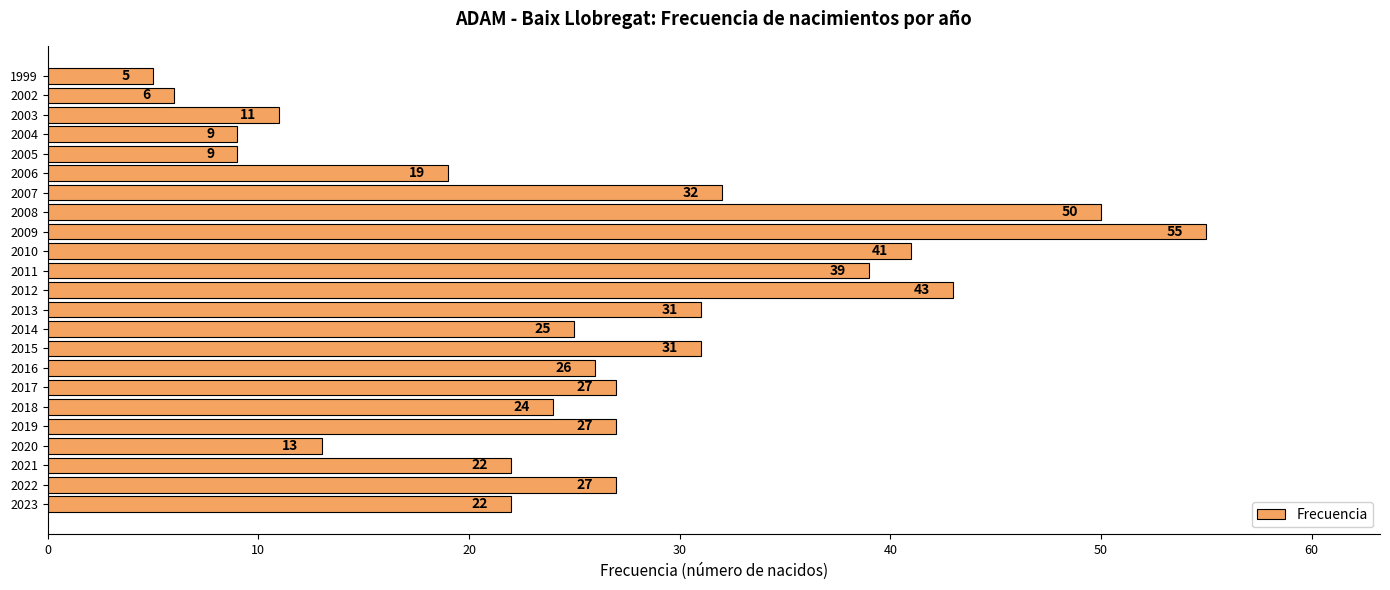

What is the sum of all values?

594